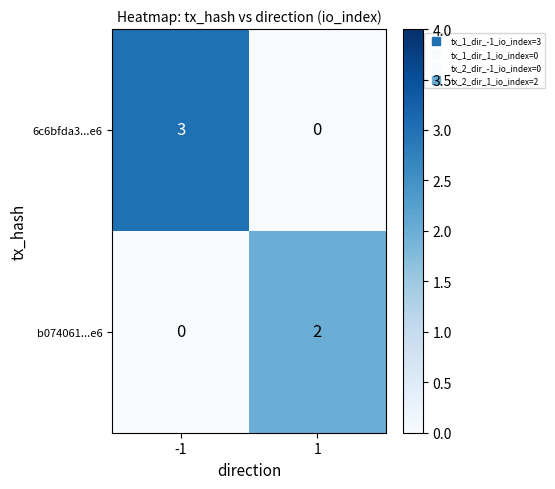

What is the difference between the maximum and minimum values in the 6c6bfda3...e6 series?

3